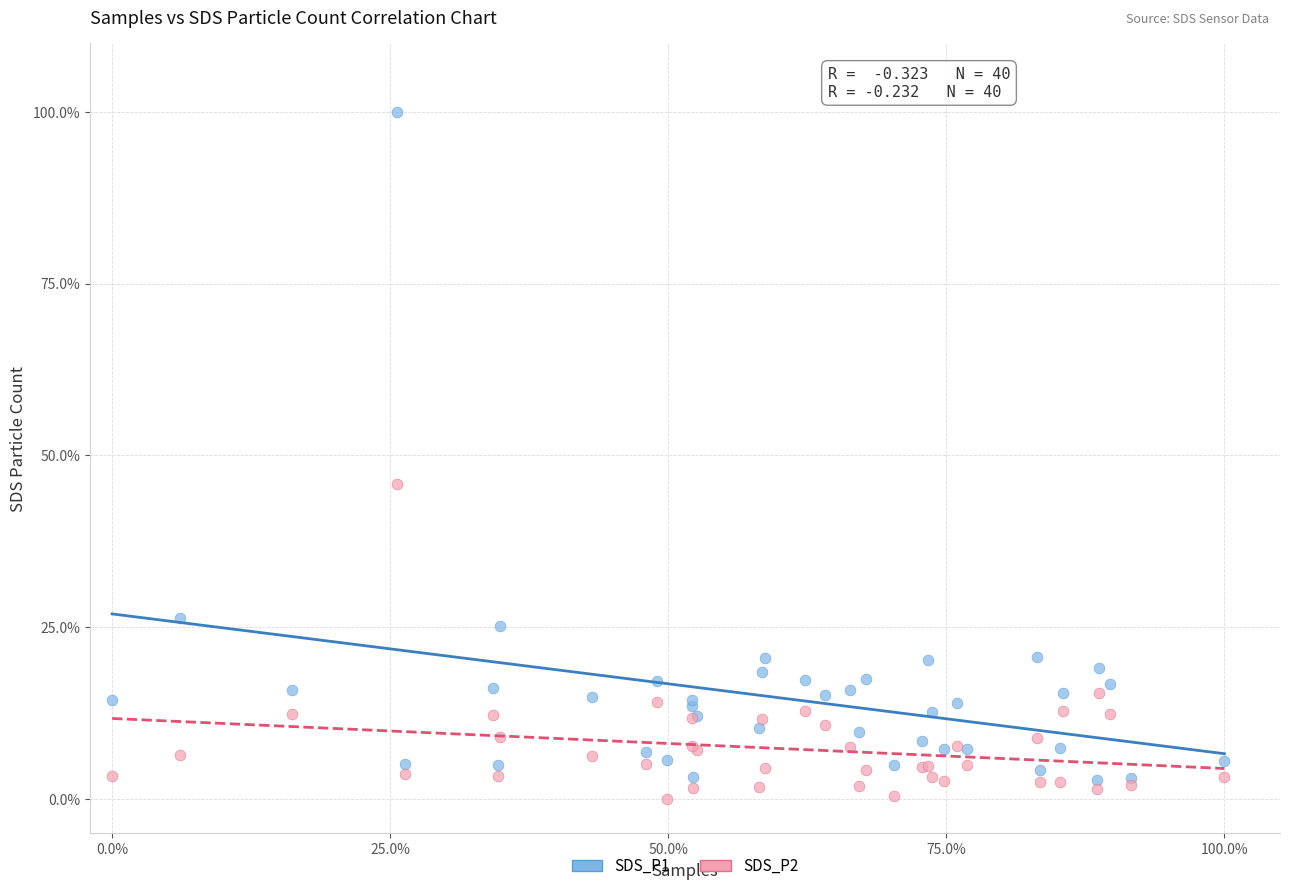

What are all the series names shown in the legend?

SDS_P1, SDS_P2